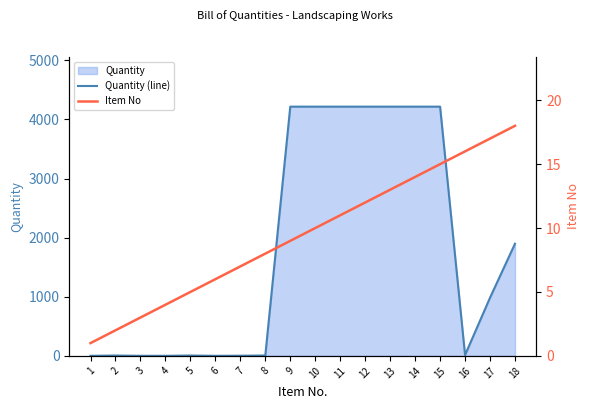

The value of Quantity (line) at 5 is 1.7. True or false?

False